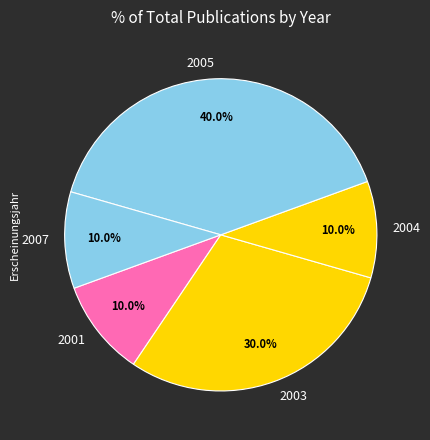

To the nearest percent, what is the average slice percentage?

20%